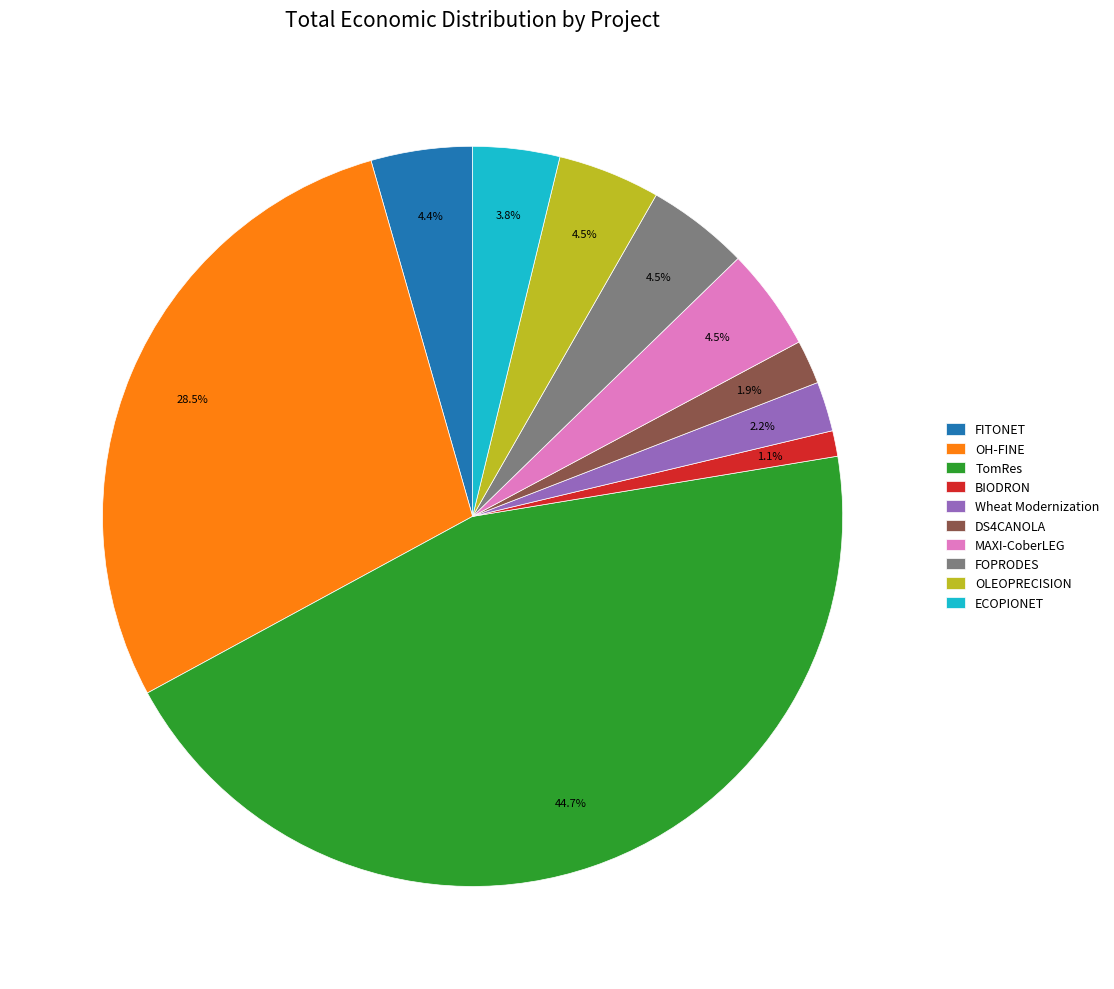

Which category has the biggest portion of the pie?

TomRes